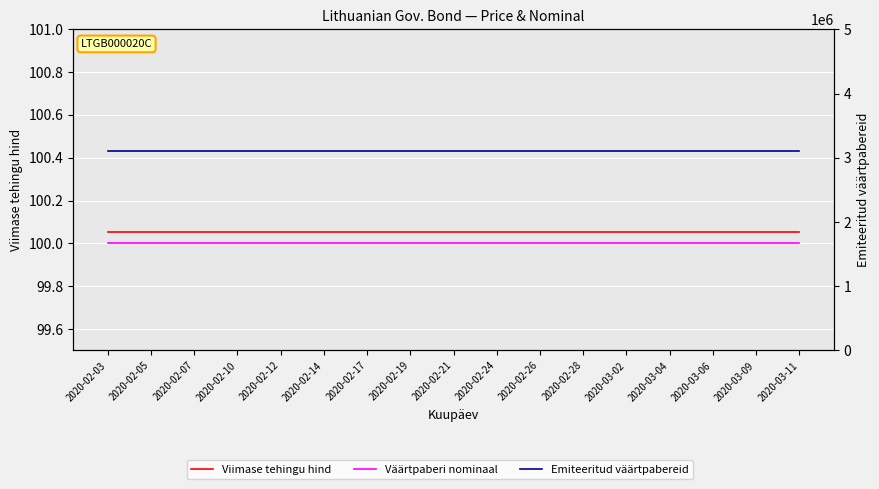

At which category is the sum across all series the highest?

2020-02-03